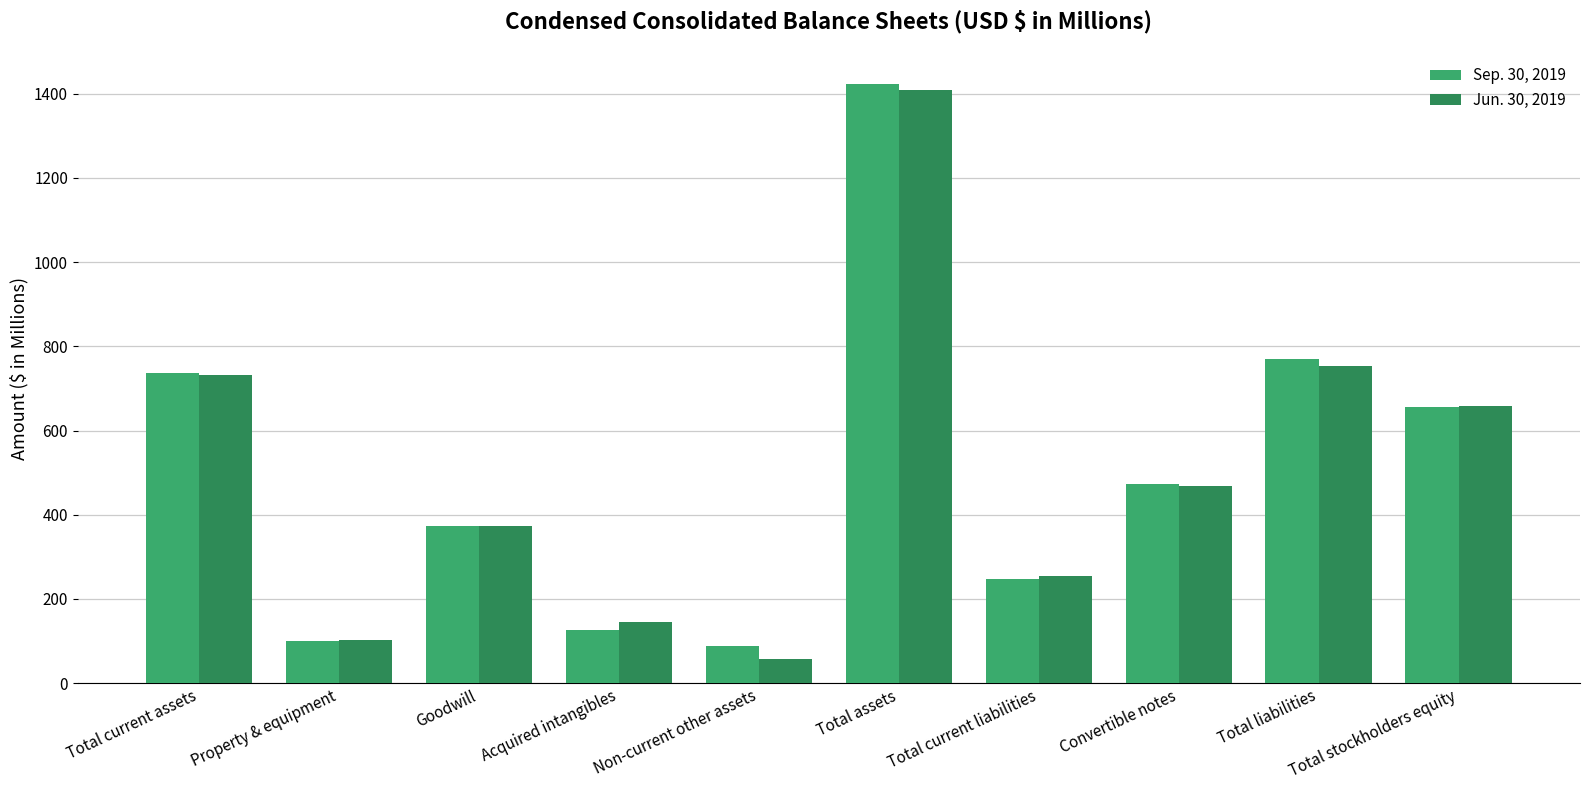

True or false: Jun. 30, 2019 has a value of 103.0 at Property & equipment.

True